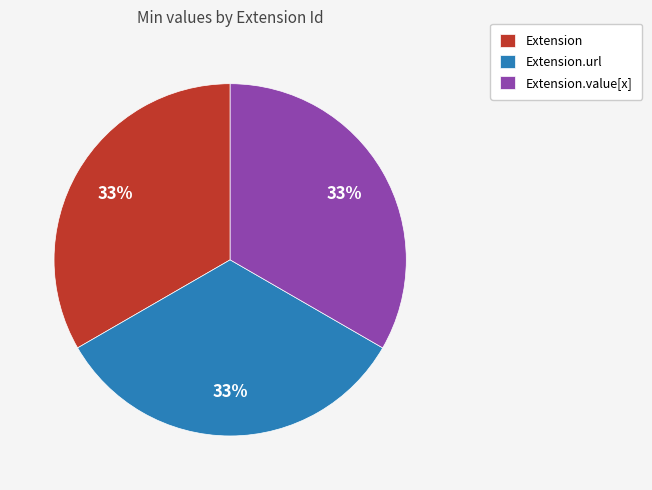

The Extension.url slice represents 23% of the pie. True or false?

False